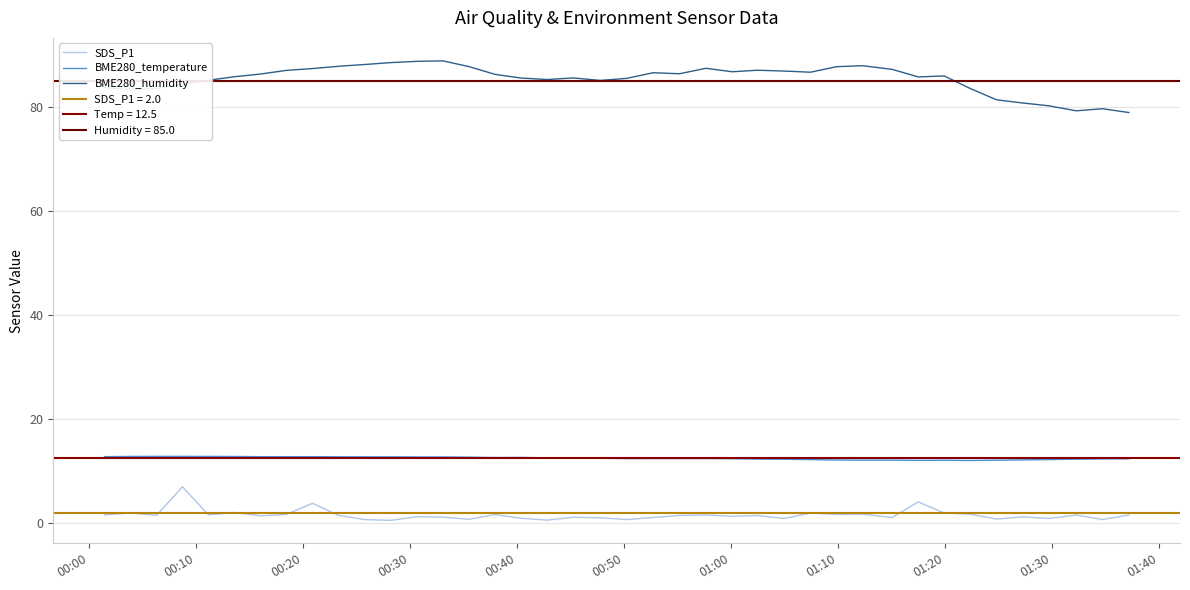

What is the maximum value for BME280_humidity?

88.9